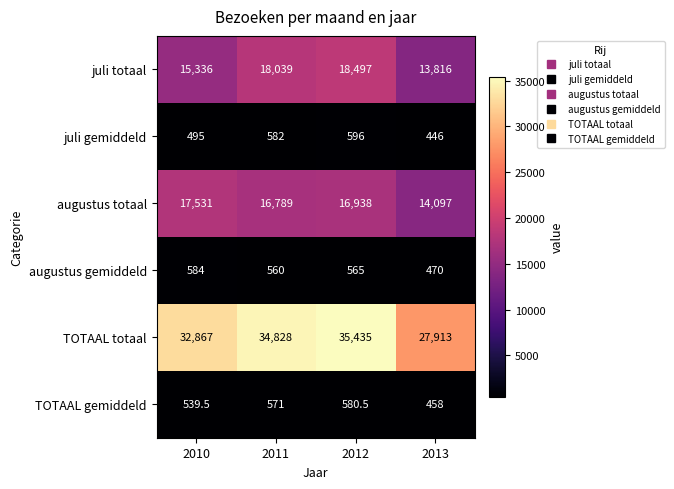

List the series in order of their peak value, lowest first.

TOTAAL gemiddeld, augustus gemiddeld, juli gemiddeld, augustus totaal, juli totaal, TOTAAL totaal